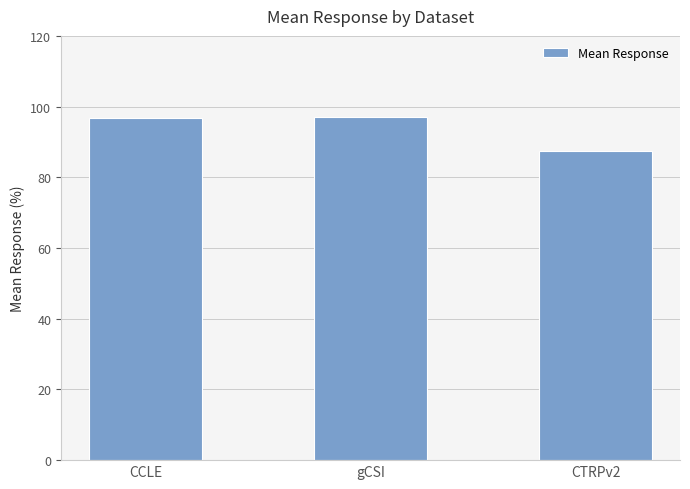

How many values exceed 96?

2